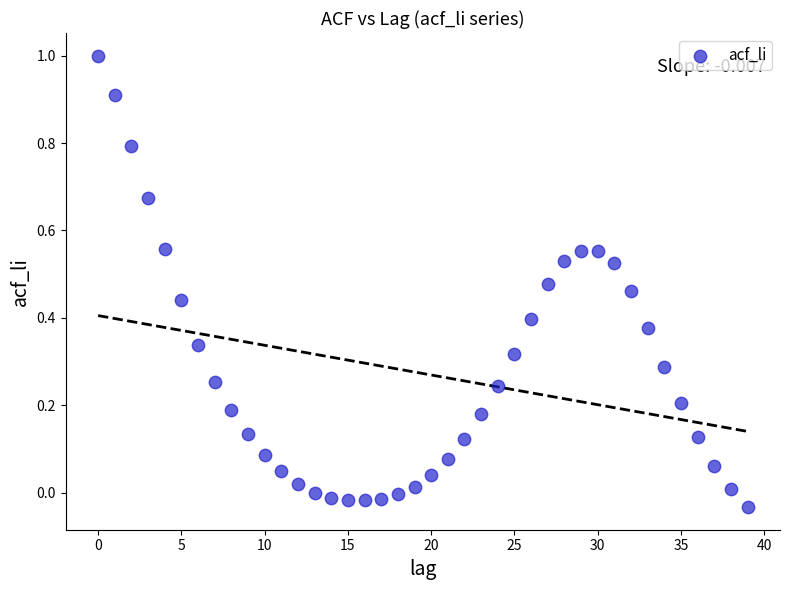

What is the range of Y values (max minus min)?

1.0